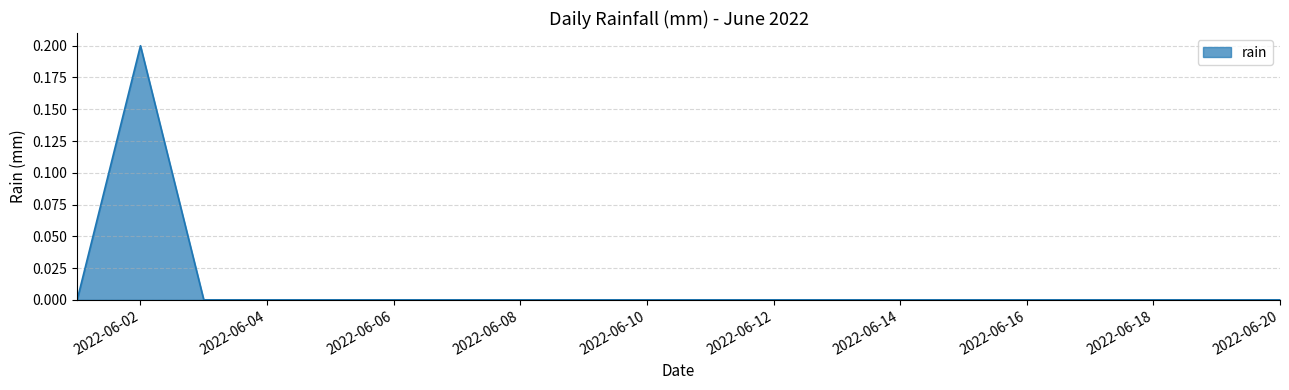

Does the chart display data point markers on the line(s)?

No